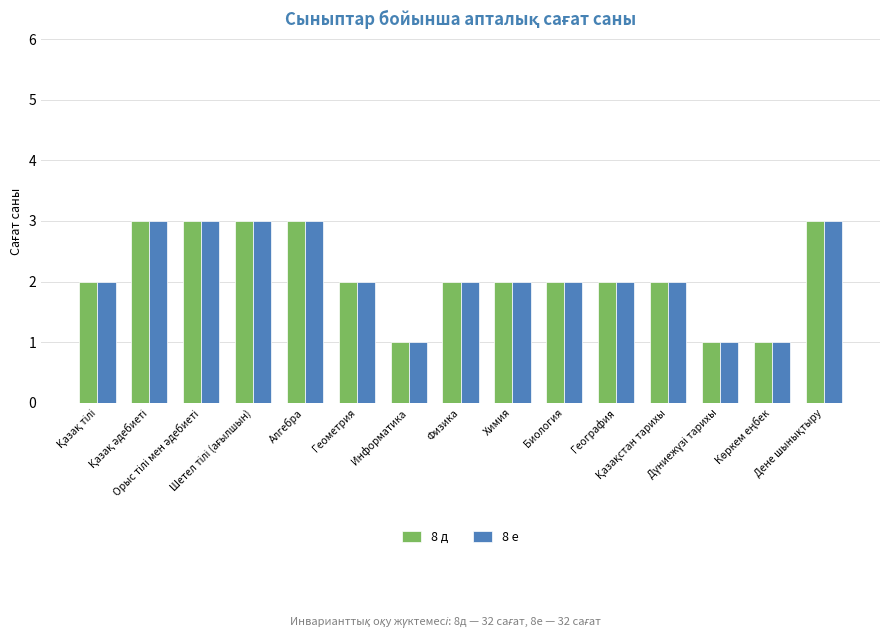

What is the sum of all 8 д values?

32